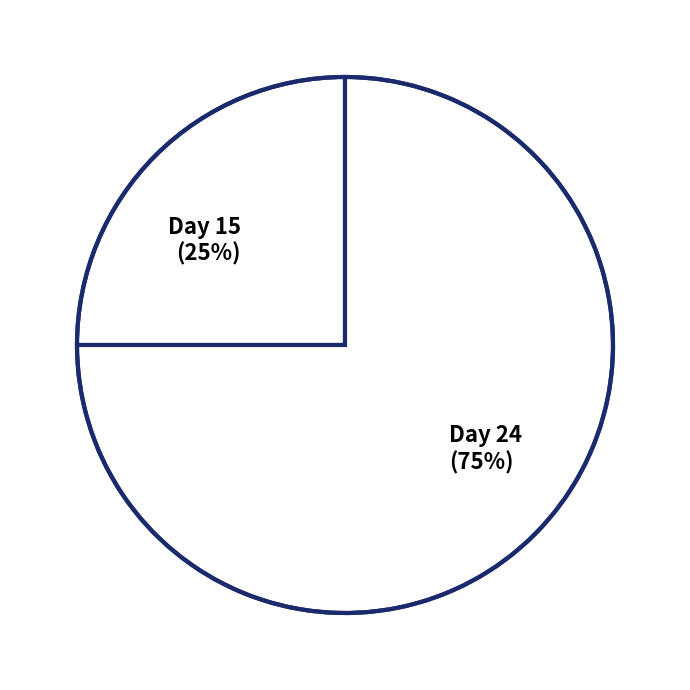

Between Day 15 (25%) and Day 24 (75%), which is larger?

Day 24 (75%)